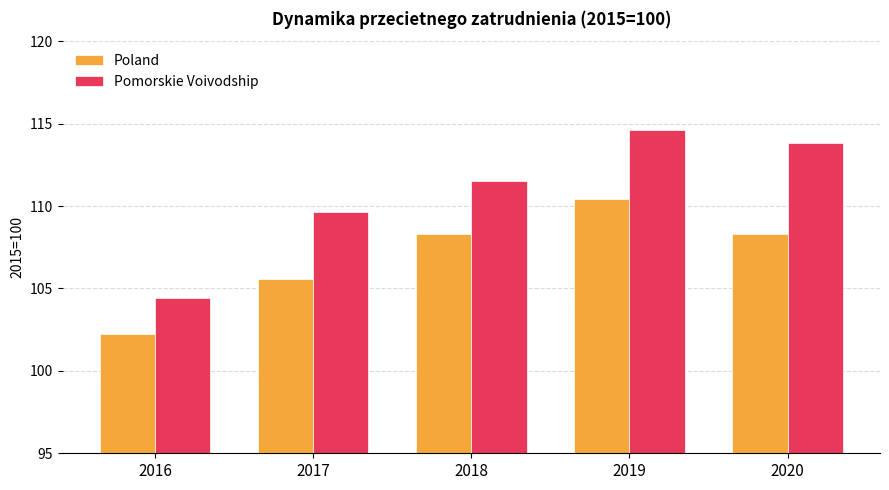

What is the minimum value shown in the chart?

102.2